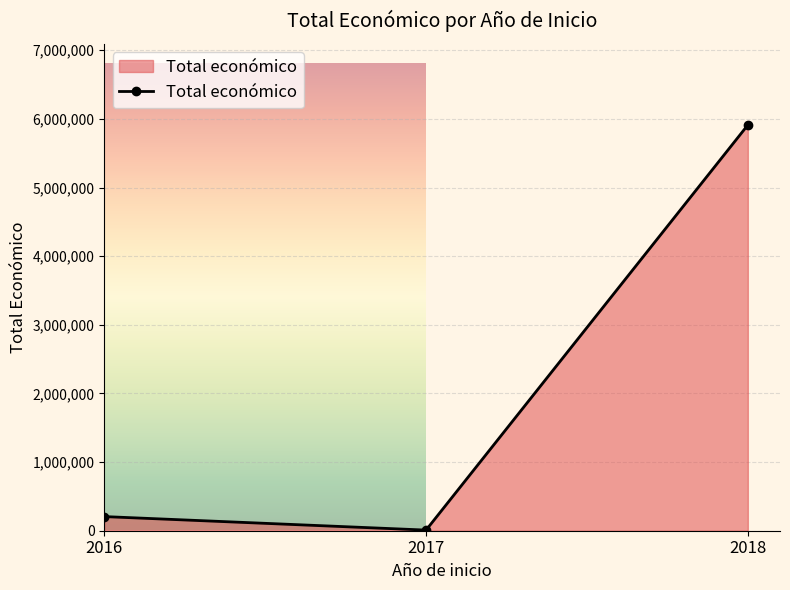

What is the change in value from 2016 to 2018?

+5704455